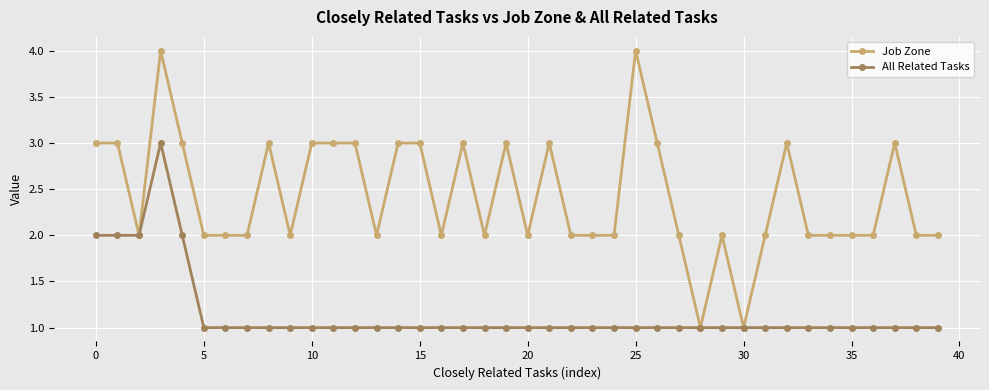

Rank the series by their maximum value, from lowest to highest.

All Related Tasks, Job Zone